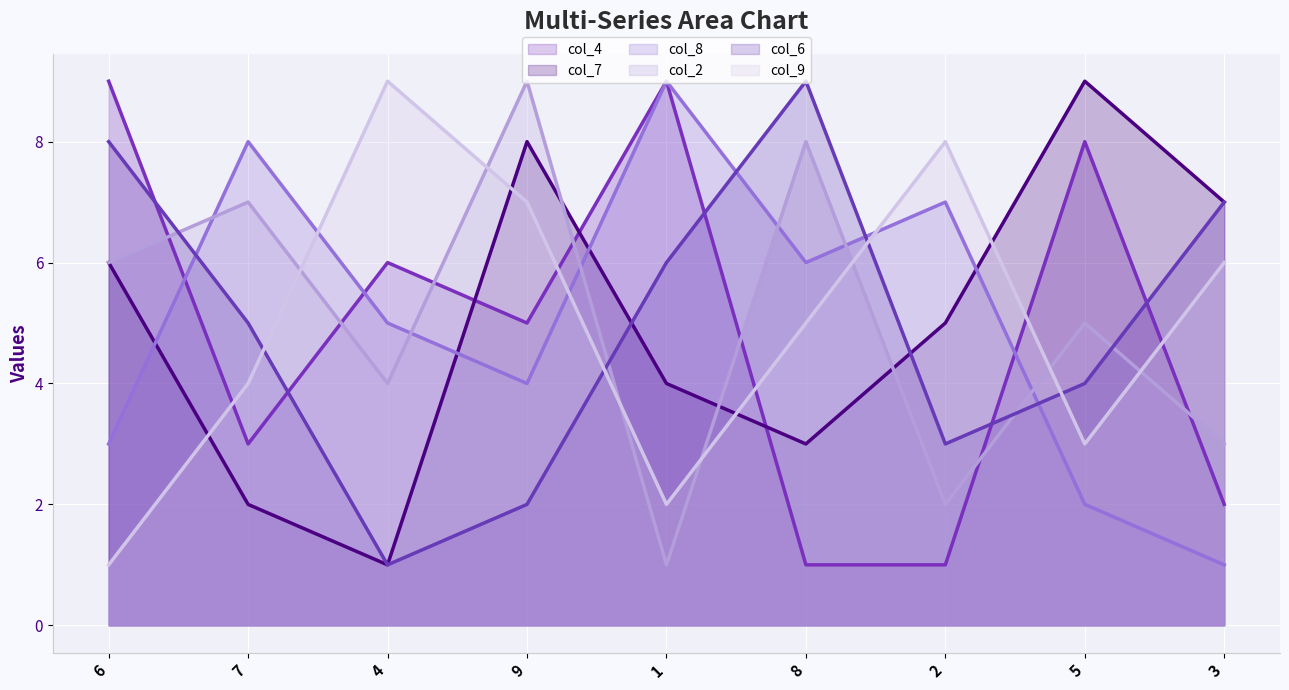

True or false: col_7 (line) has a value of 6 at 6.

True